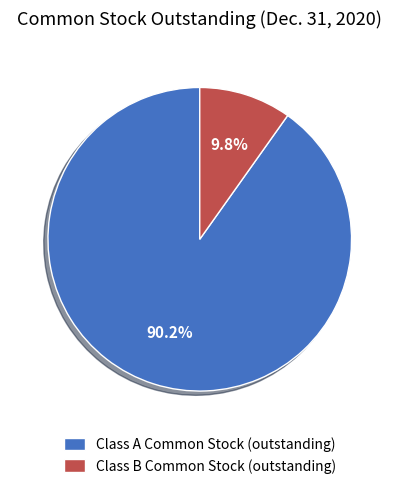

Which slice is the largest?

Class A Common Stock (outstanding)